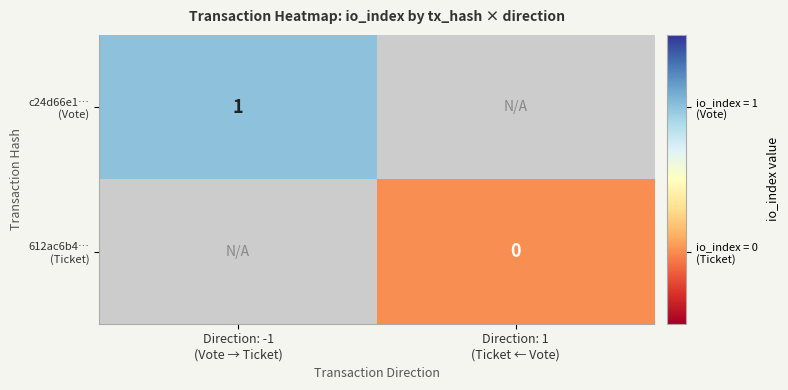

Is the value of 612ac6b4… (Ticket) at Direction: 1 (Ticket ← Vote) greater than the value of c24d66e1… (Vote) at Direction: -1 (Vote → Ticket)?

No